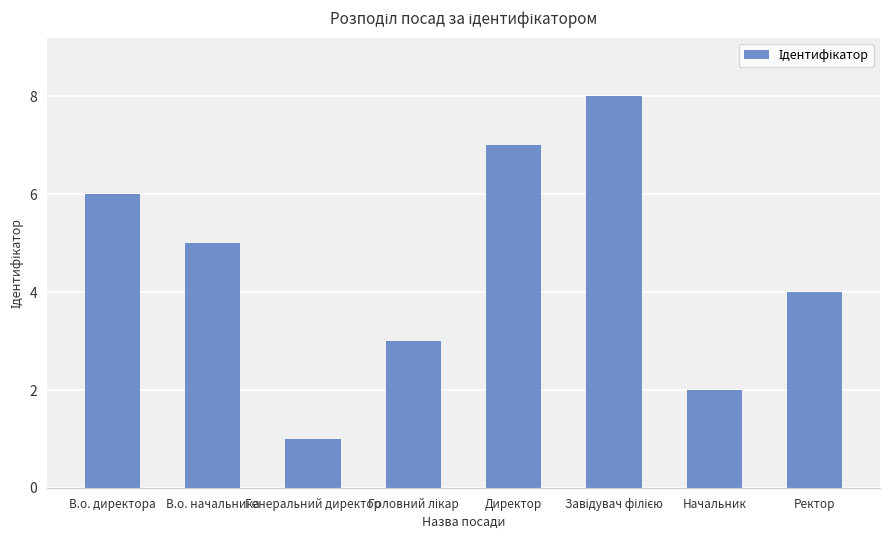

What is the value of the 7th bar from the left?

2